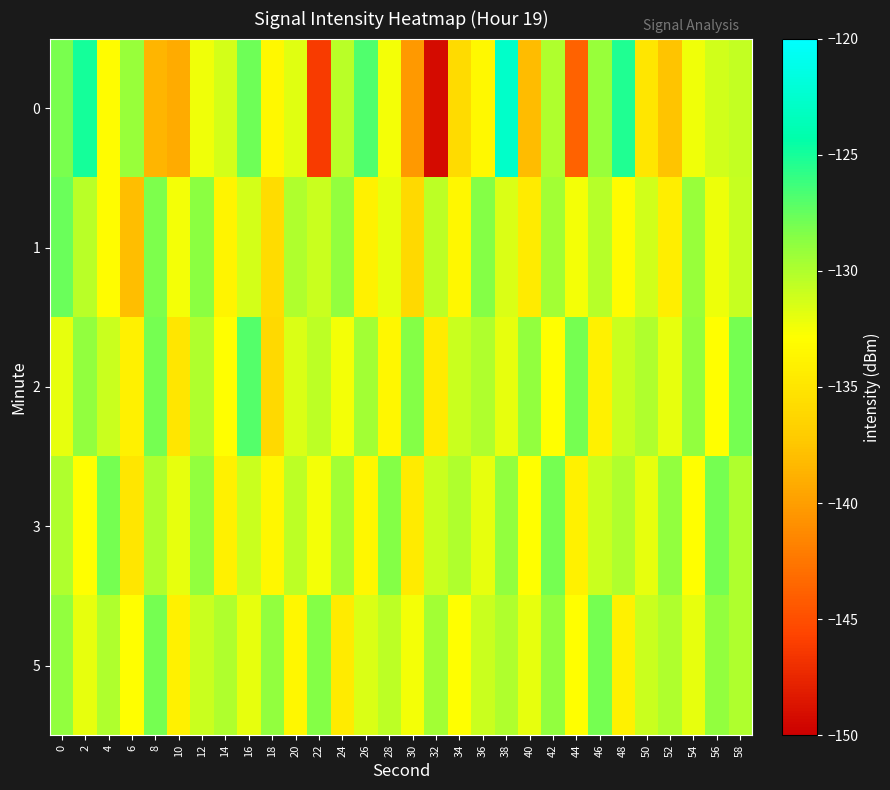

What is the total value across all series at 32?

-674.8